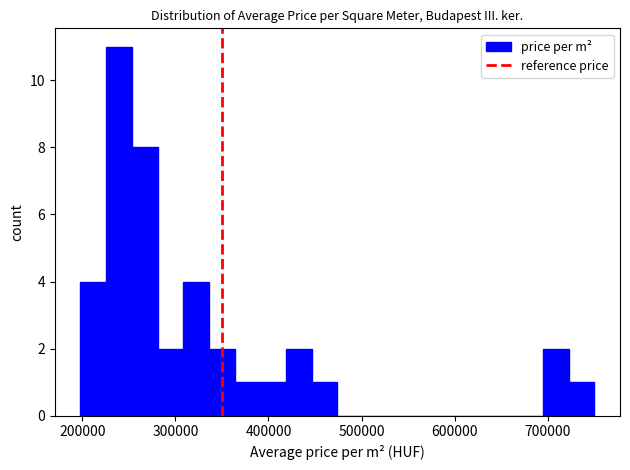

Around what value on the x-axis is the tallest bar? Give the approximate position of its centre, as read against the axis.

240000